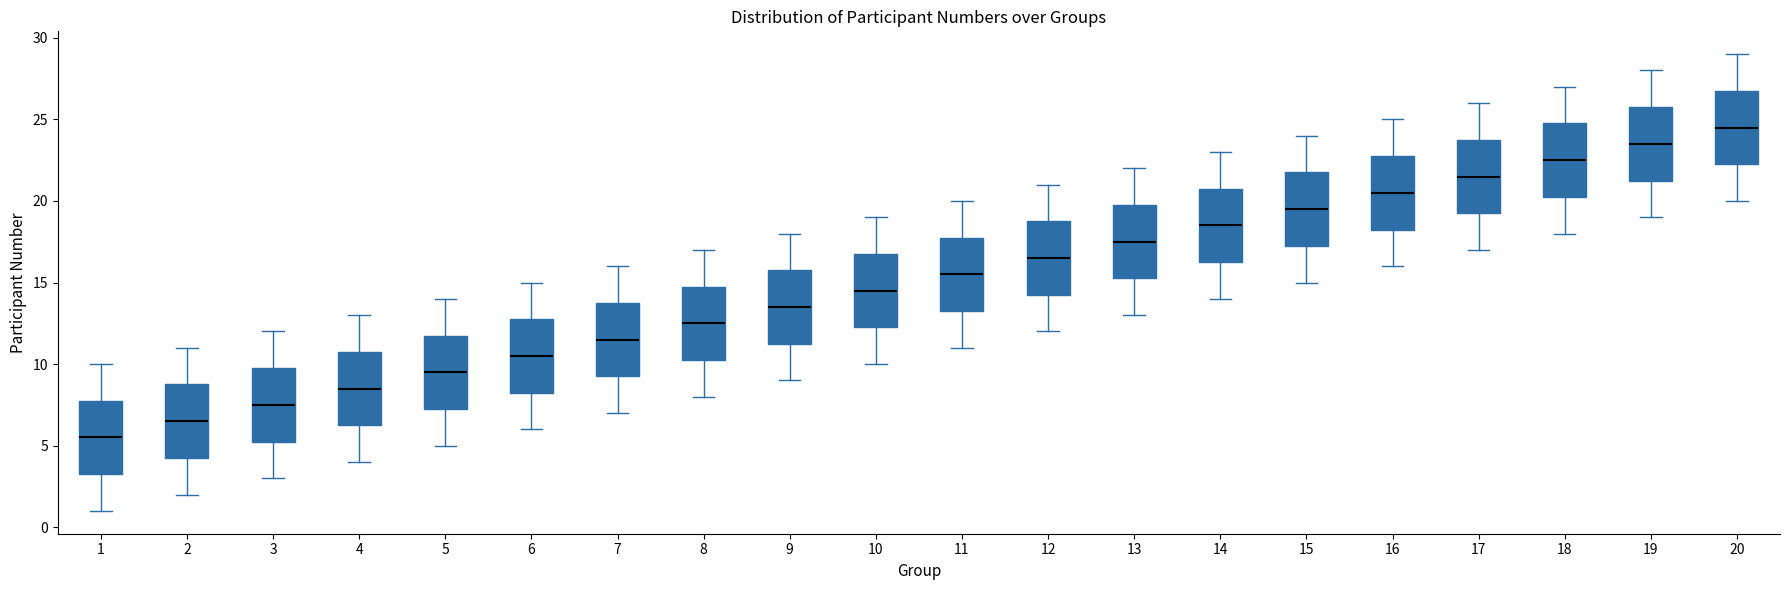

Reading left to right, transcribe this box plot: for each box, give where its median line is, the range the box spans, and where its two whiskers end, as read against the y-axis. The values are not printed on the chart, so give them approximately, as read against the axis.

1: median 5.5, box 3.5 to 8.0, whiskers 1.0 to 10.0
2: median 6.5, box 4.5 to 9.0, whiskers 2.0 to 11.0
3: median 7.5, box 5.5 to 10.0, whiskers 3.0 to 12.0
4: median 8.5, box 6.5 to 11.0, whiskers 4.0 to 13.0
5: median 9.5, box 7.5 to 12.0, whiskers 5.0 to 14.0
6: median 10.5, box 8.5 to 13.0, whiskers 6.0 to 15.0
7: median 11.5, box 9.5 to 14.0, whiskers 7.0 to 16.0
8: median 12.5, box 10.5 to 15.0, whiskers 8.0 to 17.0
9: median 13.5, box 11.5 to 16.0, whiskers 9.0 to 18.0
10: median 14.5, box 12.5 to 17.0, whiskers 10.0 to 19.0
11: median 15.5, box 13.5 to 18.0, whiskers 11.0 to 20.0
12: median 16.5, box 14.5 to 19.0, whiskers 12.0 to 21.0
13: median 17.5, box 15.5 to 20.0, whiskers 13.0 to 22.0
14: median 18.5, box 16.5 to 21.0, whiskers 14.0 to 23.0
15: median 19.5, box 17.5 to 22.0, whiskers 15.0 to 24.0
16: median 20.5, box 18.5 to 23.0, whiskers 16.0 to 25.0
17: median 21.5, box 19.5 to 24.0, whiskers 17.0 to 26.0
18: median 22.5, box 20.5 to 25.0, whiskers 18.0 to 27.0
19: median 23.5, box 21.5 to 26.0, whiskers 19.0 to 28.0
20: median 24.5, box 22.5 to 27.0, whiskers 20.0 to 29.0